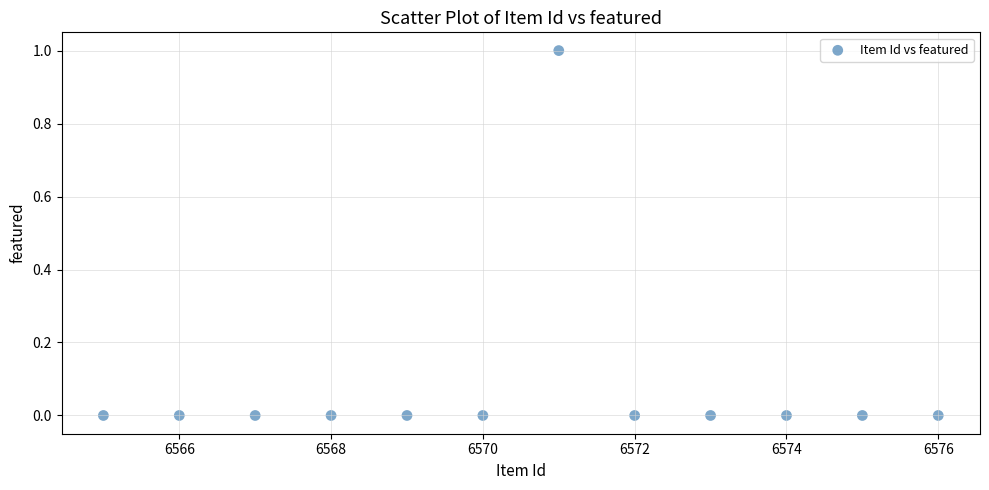

What is the range of X values (max minus min)?

11